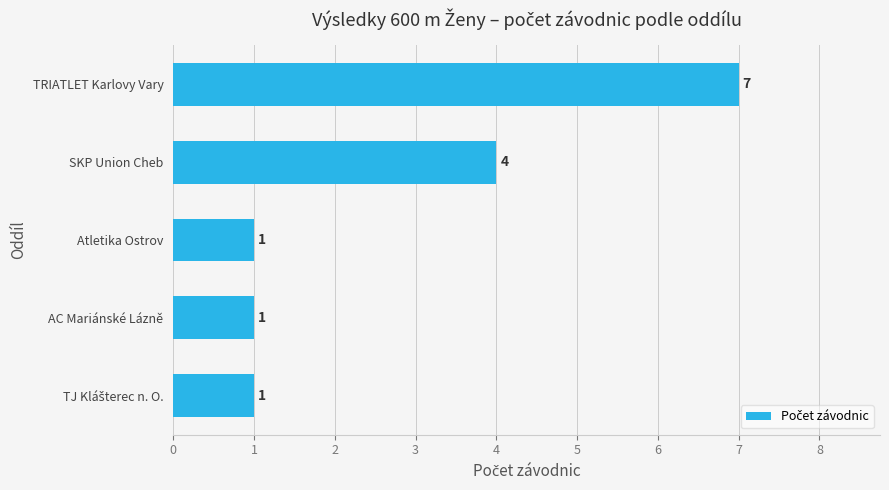

At which label is the value closest to 4?

SKP Union Cheb